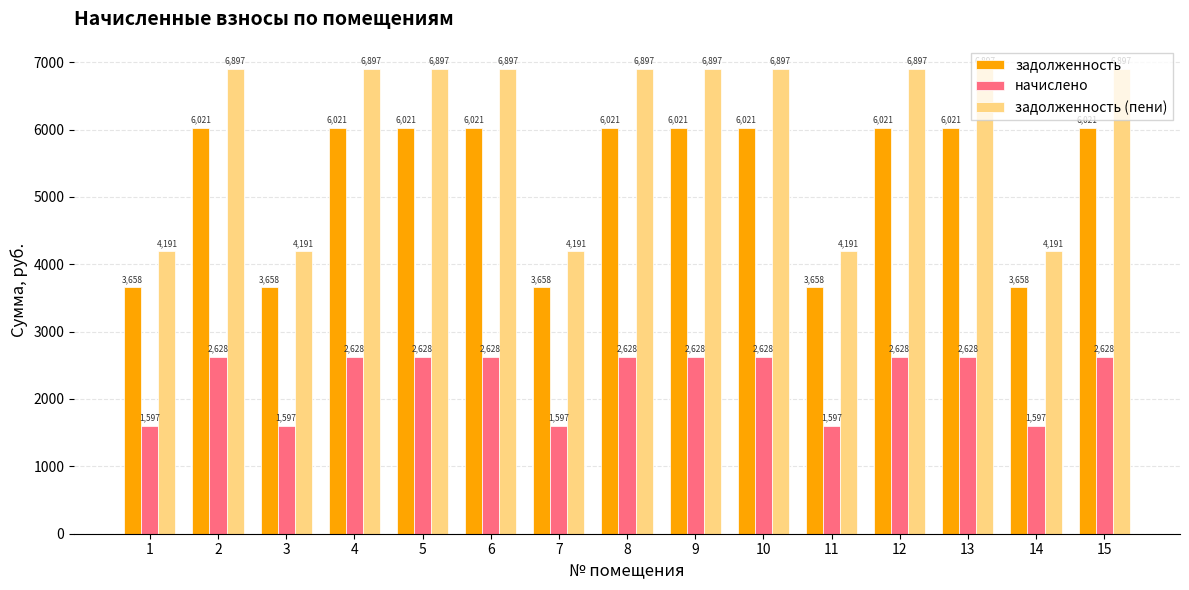

Rank the series by their average value, from lowest to highest.

начислено, задолженность, задолженность (пени)